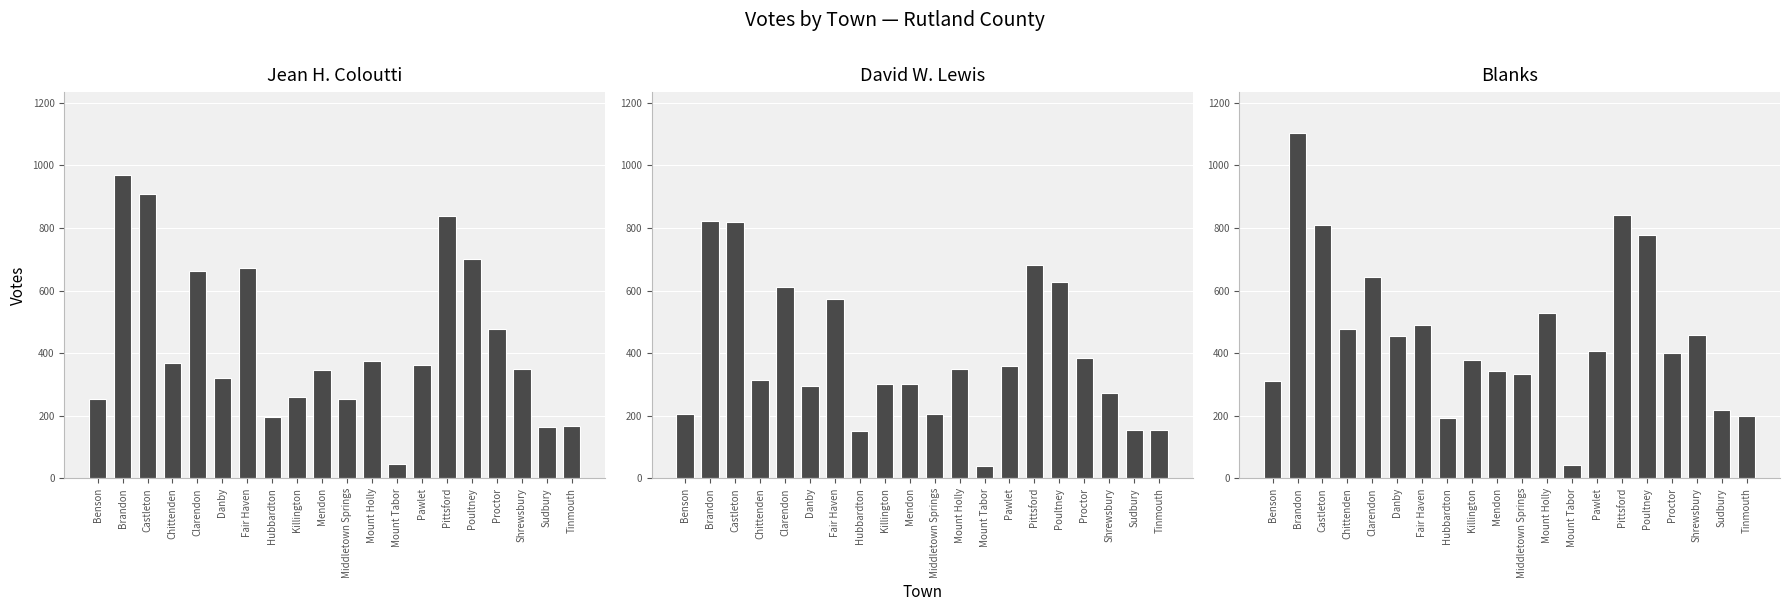

What are all the series names shown in the legend?

Jean H. Coloutti, David W. Lewis, Blanks